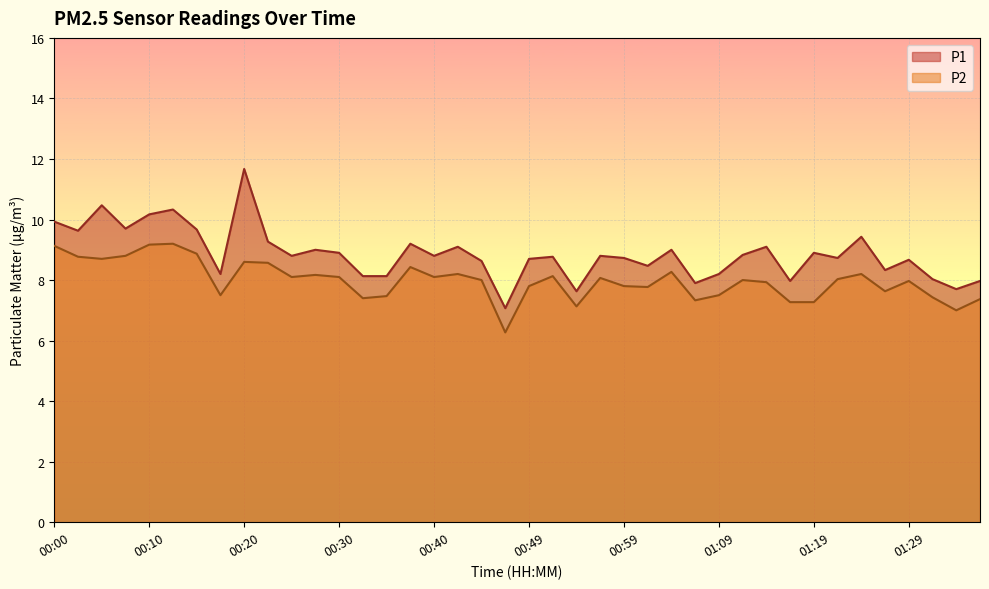

How many categories are shown in the chart?

40